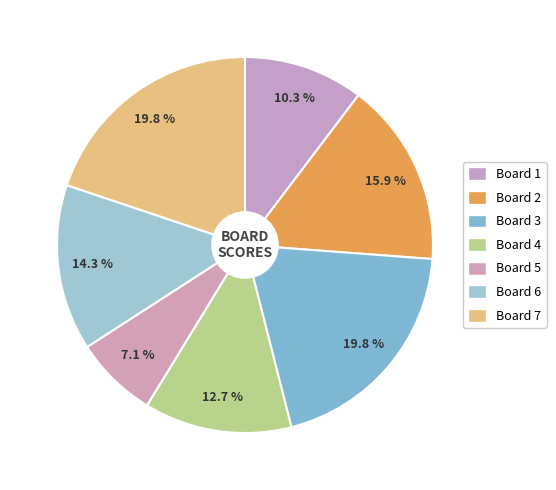

How many segments does this pie chart have?

7